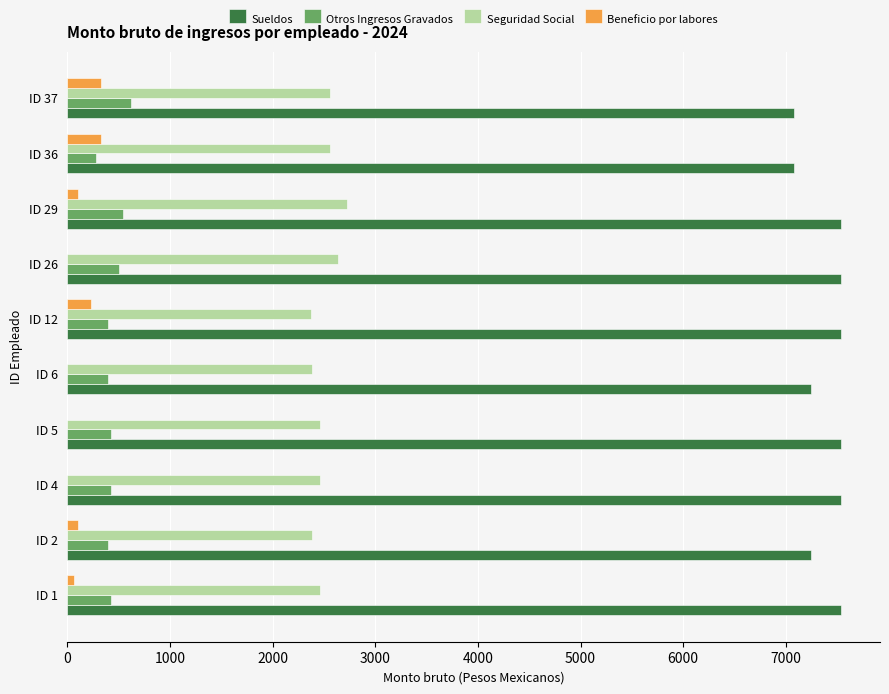

Which series has the largest total across all categories?

Sueldos